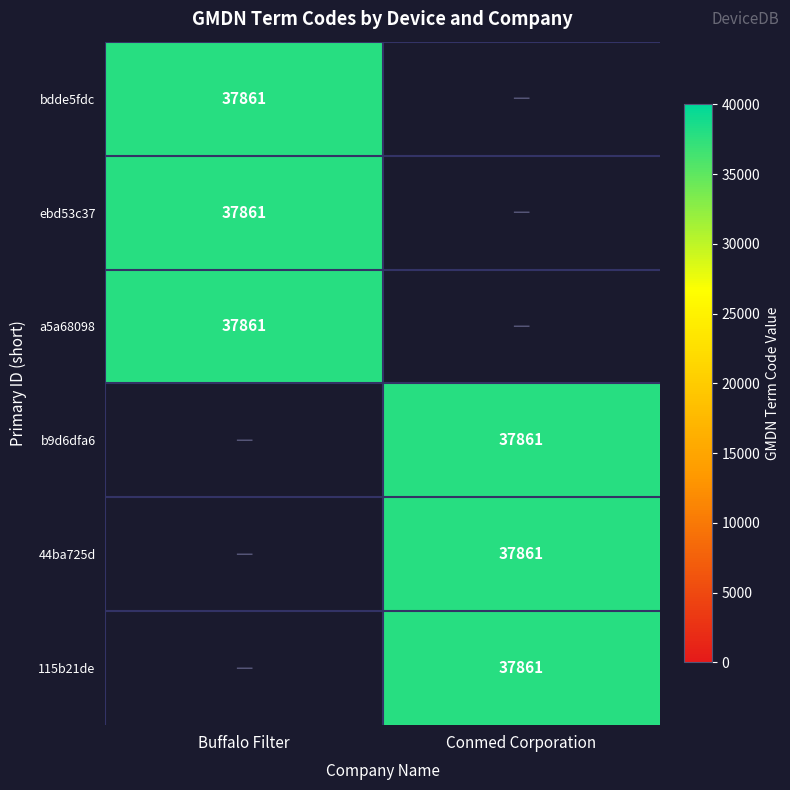

The value of bdde5fdc at Buffalo Filter is 8589. True or false?

False